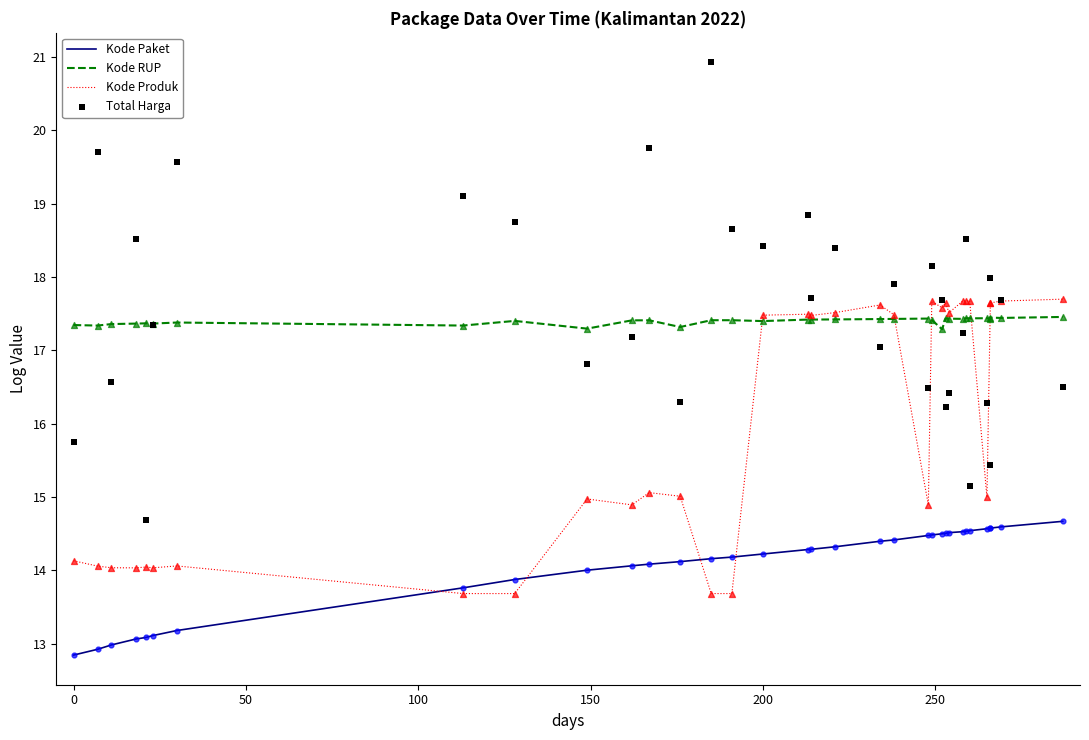

Which series contains the highest Y value?

Total Harga